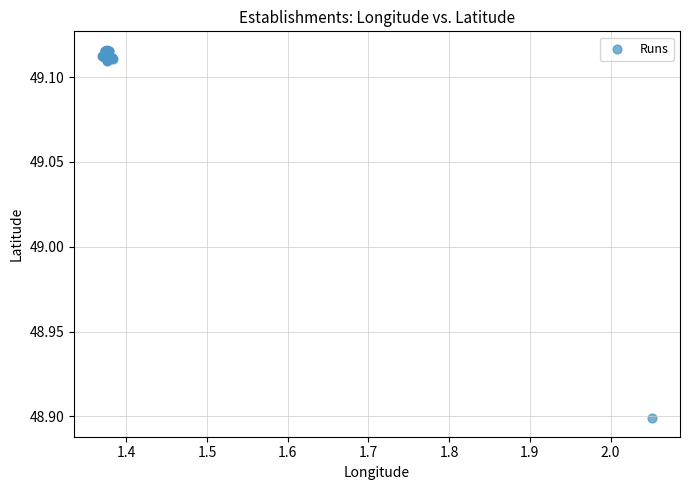

What Y value in the scatter plot is closest to 49?

48.9